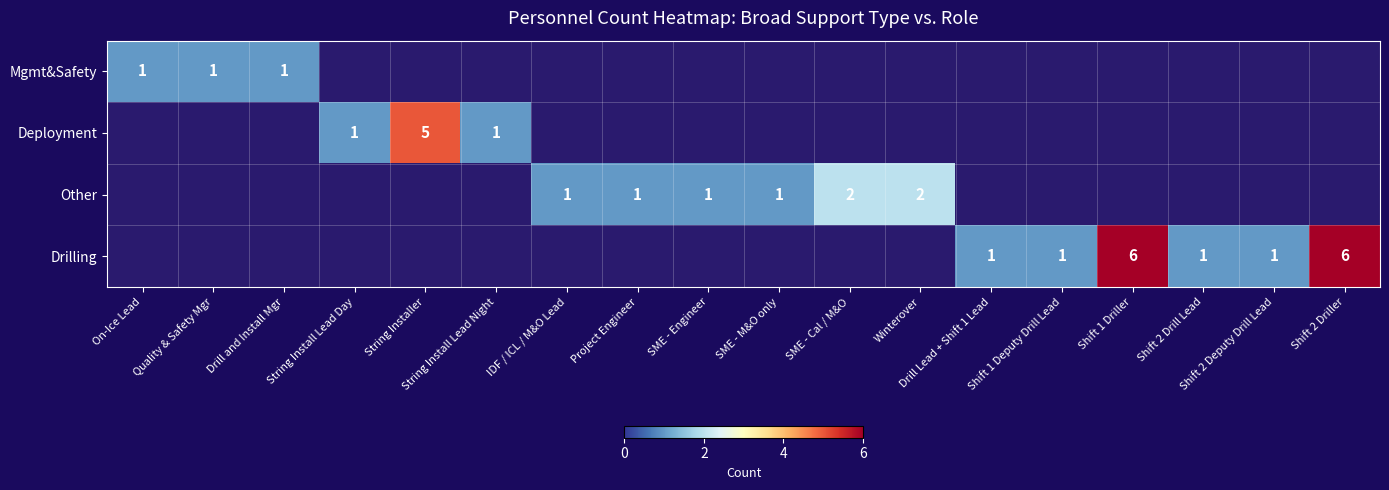

Is the value of Drilling at Shift 1 Deputy Drill Lead greater than the value of Deployment at String Installer?

No